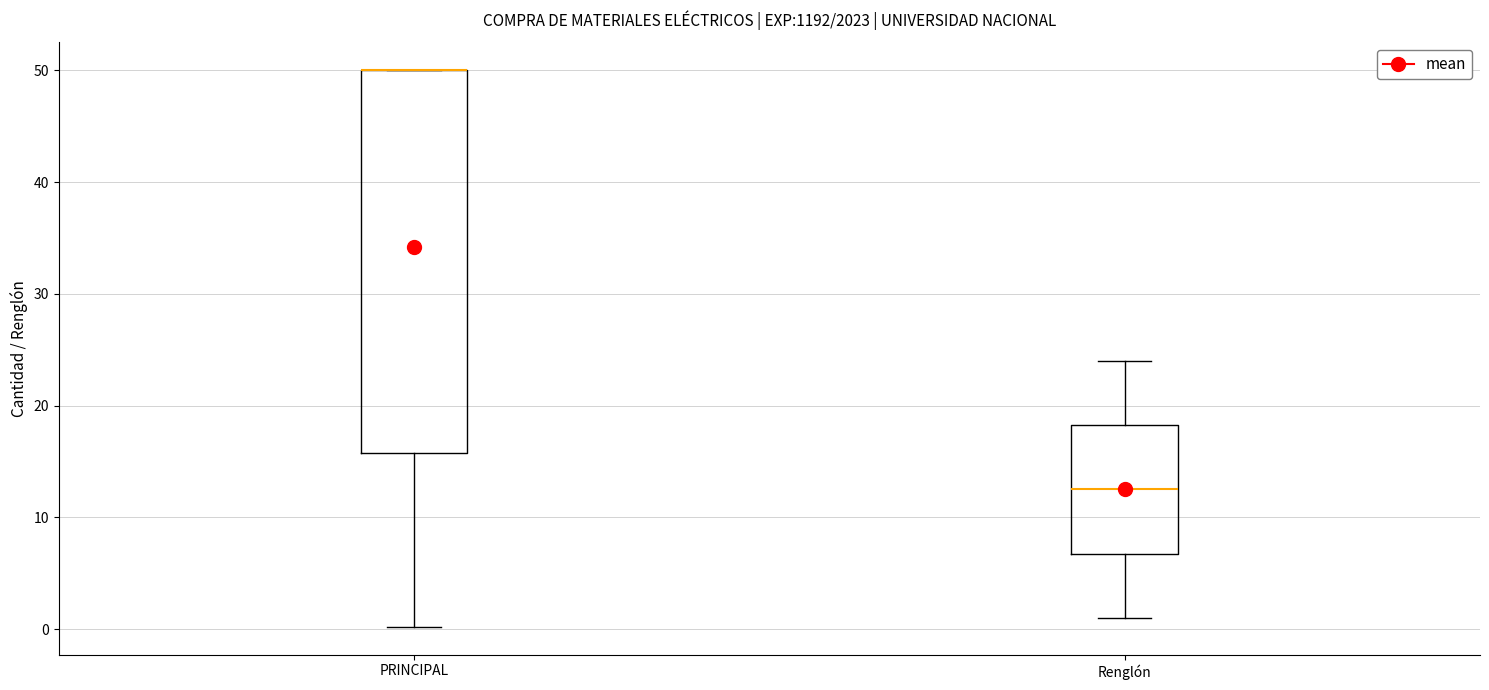

Comparing the boxes themselves (not the whiskers), which one is the tallest?

PRINCIPAL